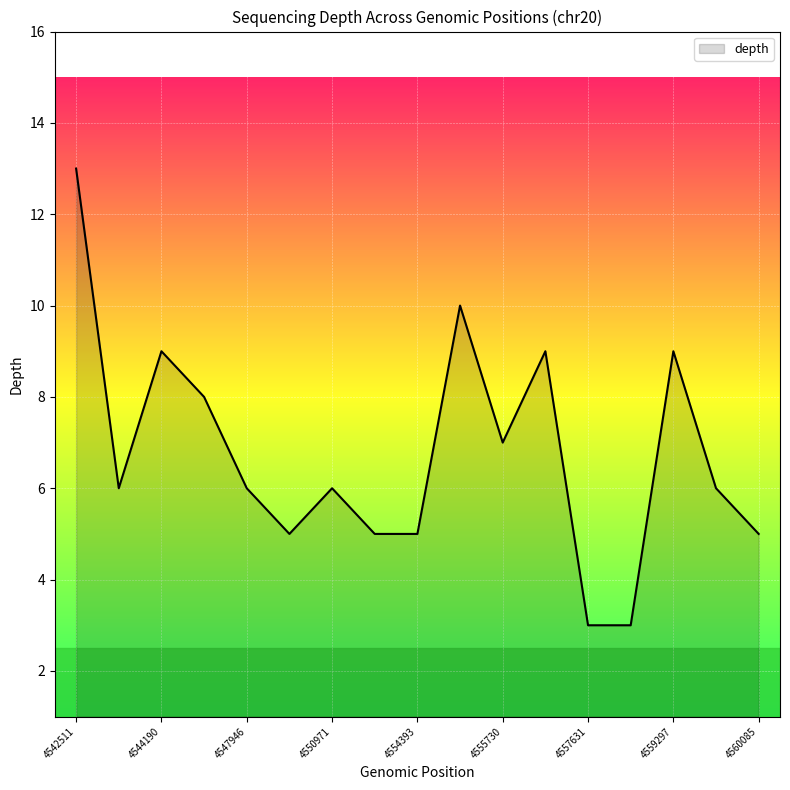

What is the maximum value shown in the chart?

13